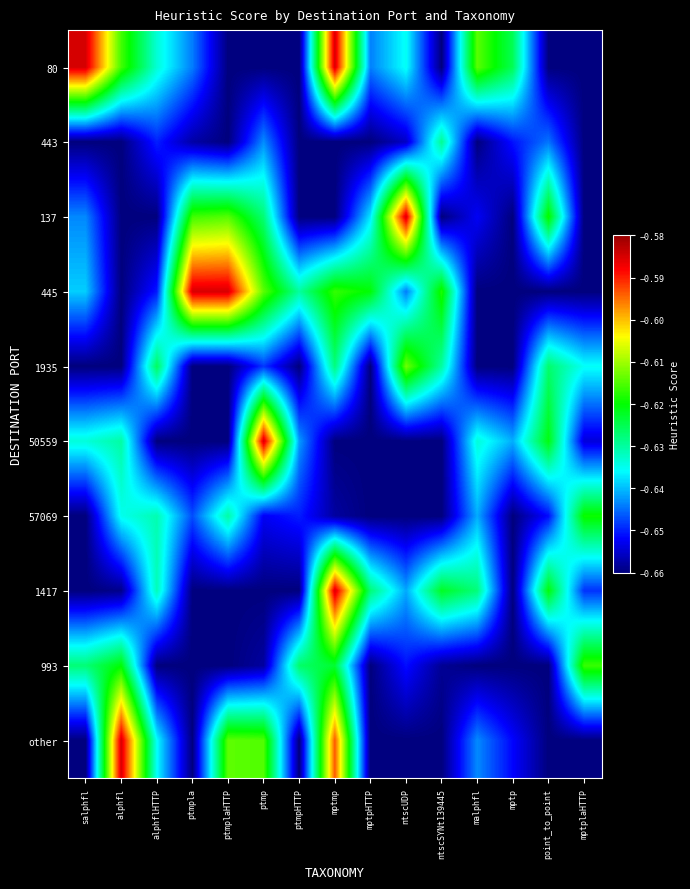

What is the total value across all series at alphflHTTP?

-6.4